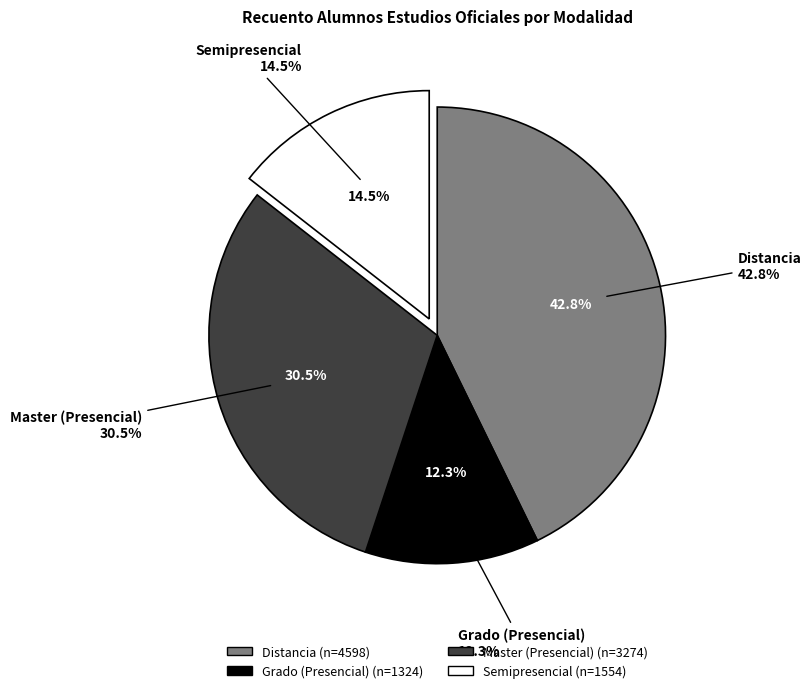

To the nearest percent, what is the combined percentage of Distancia and Semipresencial?

57%